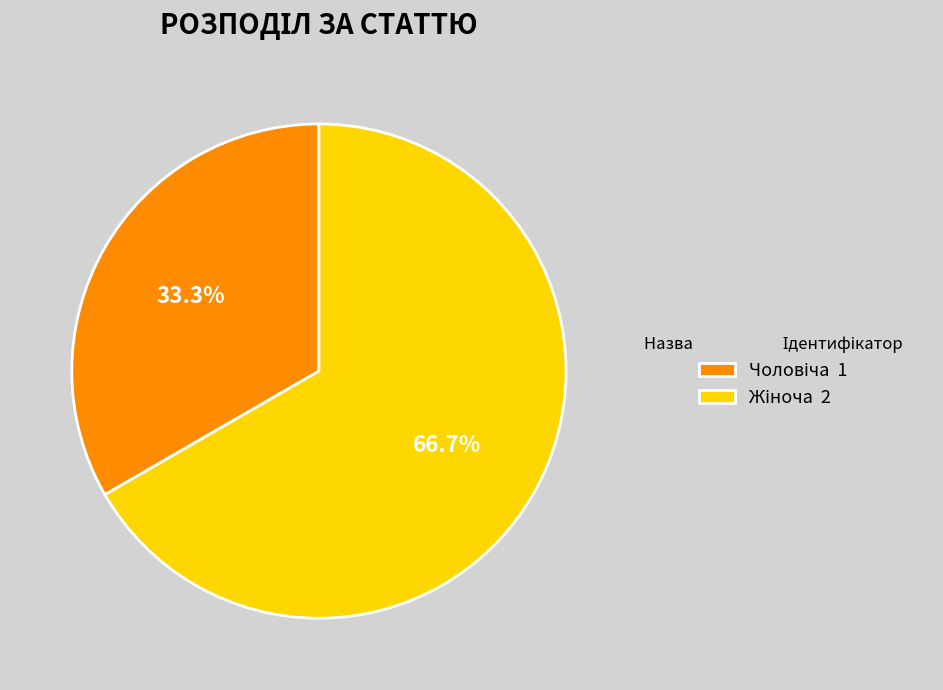

Count the number of slices in the pie.

2